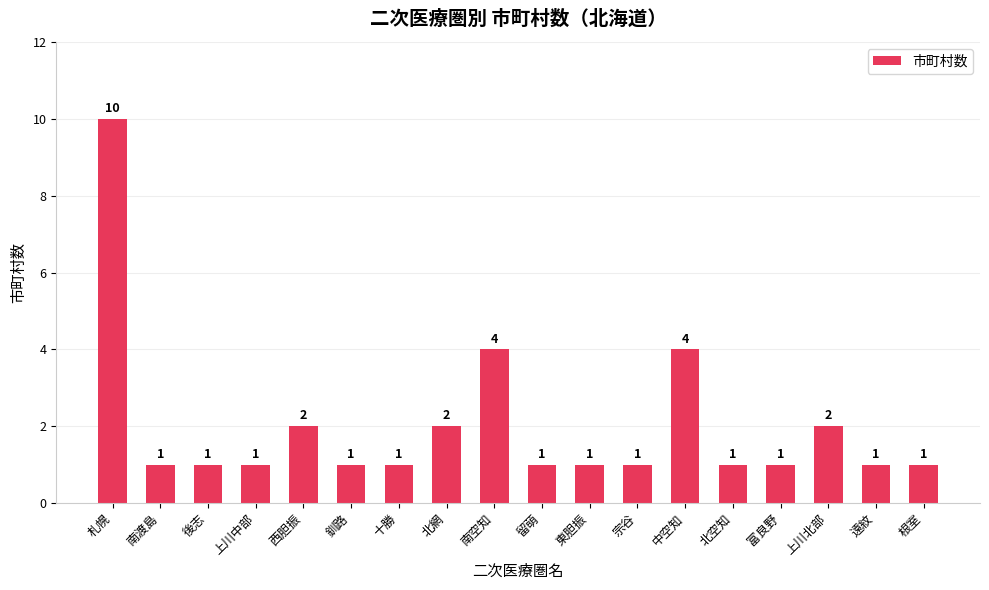

Which label corresponds to the largest value in the chart?

札幌